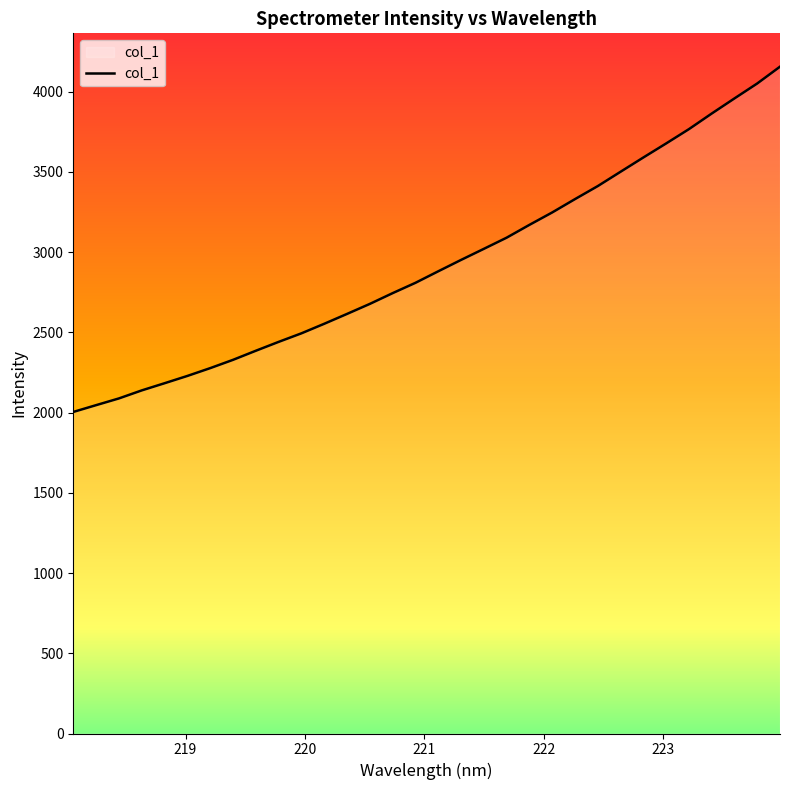

What is the minimum value shown in the chart?

2003.8